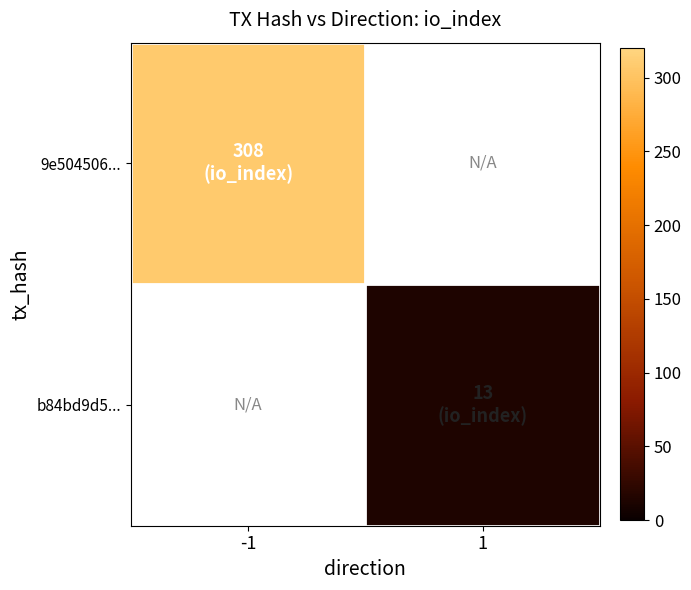

How many series are shown in this chart?

2